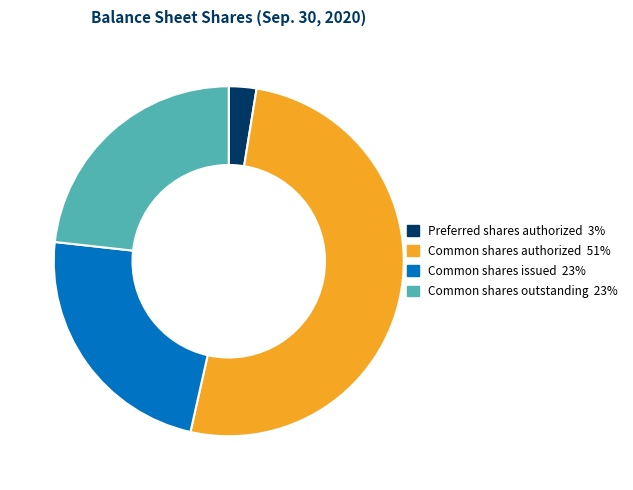

Is there a majority slice in this chart?

Yes